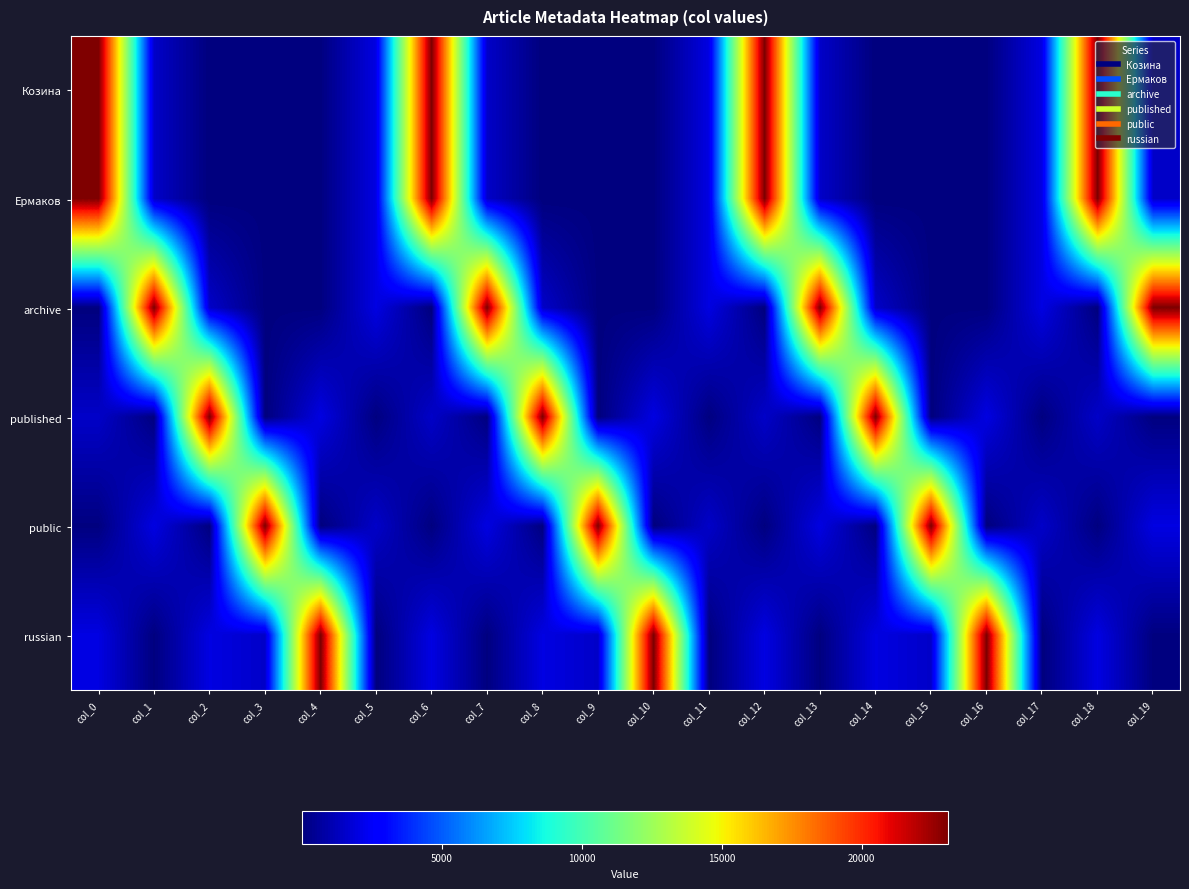

What is the spread (max minus min) of values at col_13?

23053